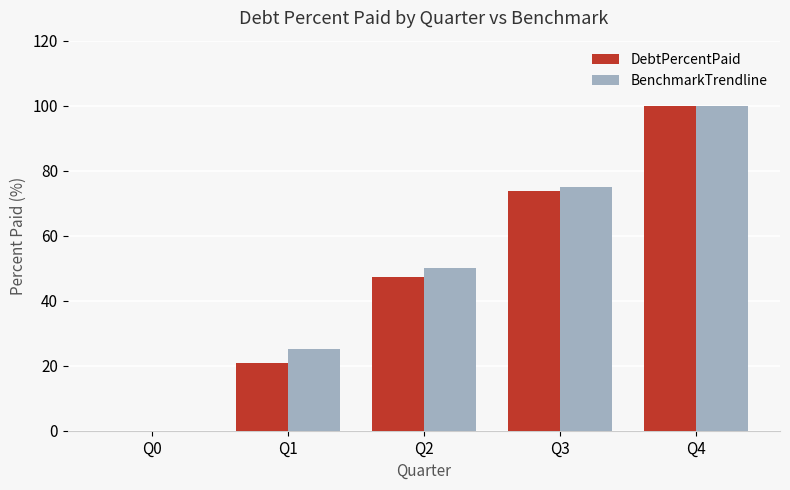

Which category has the highest value in the DebtPercentPaid series?

Q4